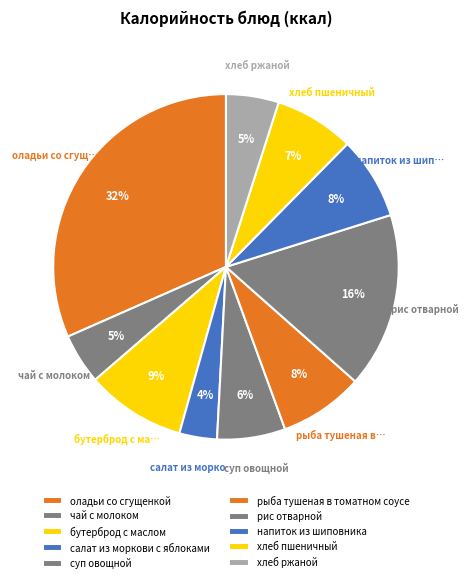

What portion of the pie excludes хлеб ржаной?

95.1%